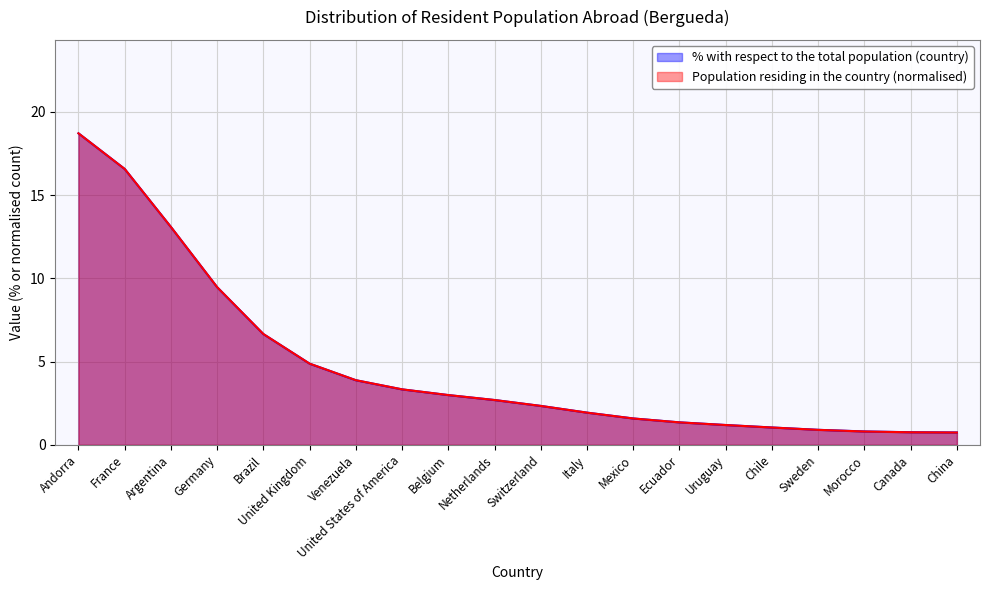

Rank the series by their average value, from lowest to highest.

Population residing in the country, % with respect to the total population (country)